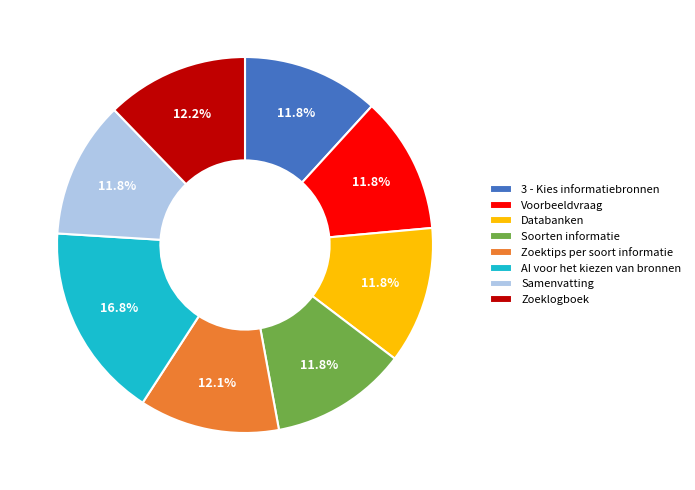

Between AI voor het kiezen van bronnen and Samenvatting, which is larger?

AI voor het kiezen van bronnen